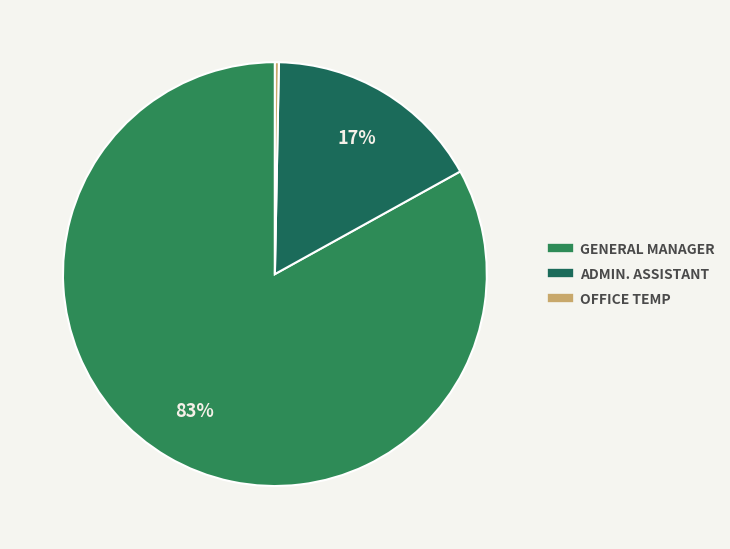

Is there any slice that represents more than half of the pie?

Yes